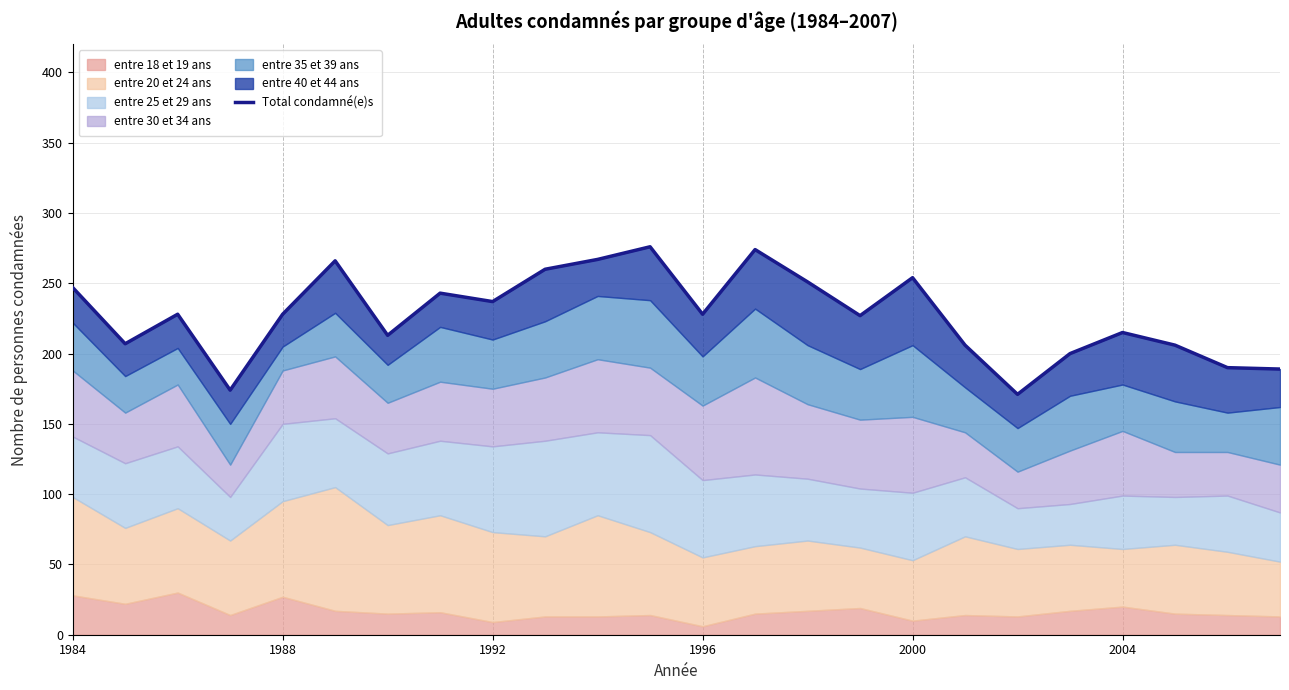

Does the chart have visible grid lines?

Yes